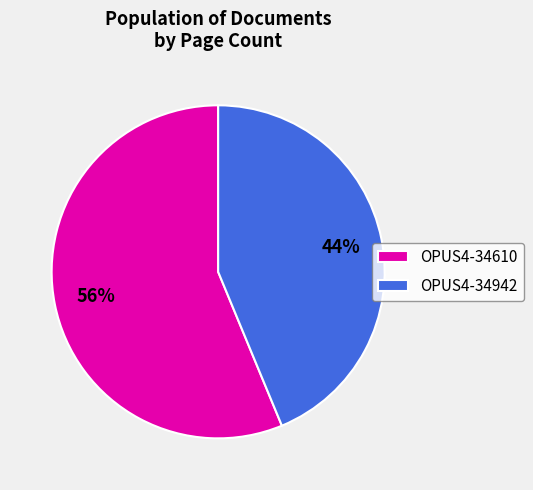

True or false: OPUS4-34610 accounts for 56% of the total.

True